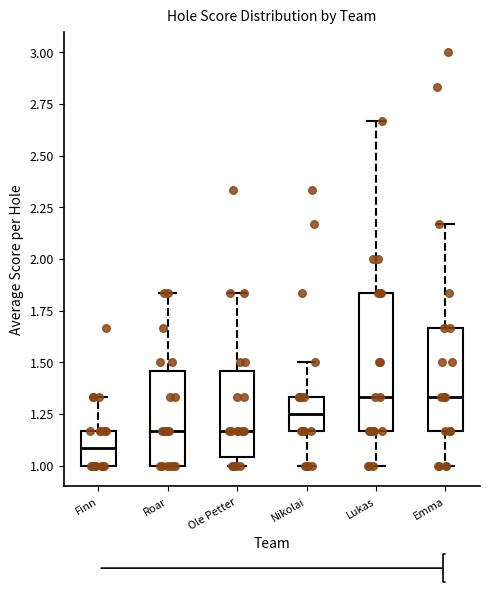

Reading left to right, transcribe this box plot: for each box, give where its median line is, the range the box spans, and where its two whiskers end, as read against the y-axis. The values are not printed on the chart, so give them approximately, as read against the axis.

Finn: median 1.10, box 1.00 to 1.15, whiskers 1.00 to 1.35
Roar: median 1.15, box 1.00 to 1.45, whiskers 1.00 to 1.85
Ole Petter: median 1.15, box 1.05 to 1.45, whiskers 1.00 to 1.85
Nikolai: median 1.25, box 1.15 to 1.35, whiskers 1.00 to 1.50
Lukas: median 1.35, box 1.15 to 1.85, whiskers 1.00 to 2.65
Emma: median 1.35, box 1.15 to 1.65, whiskers 1.00 to 2.15